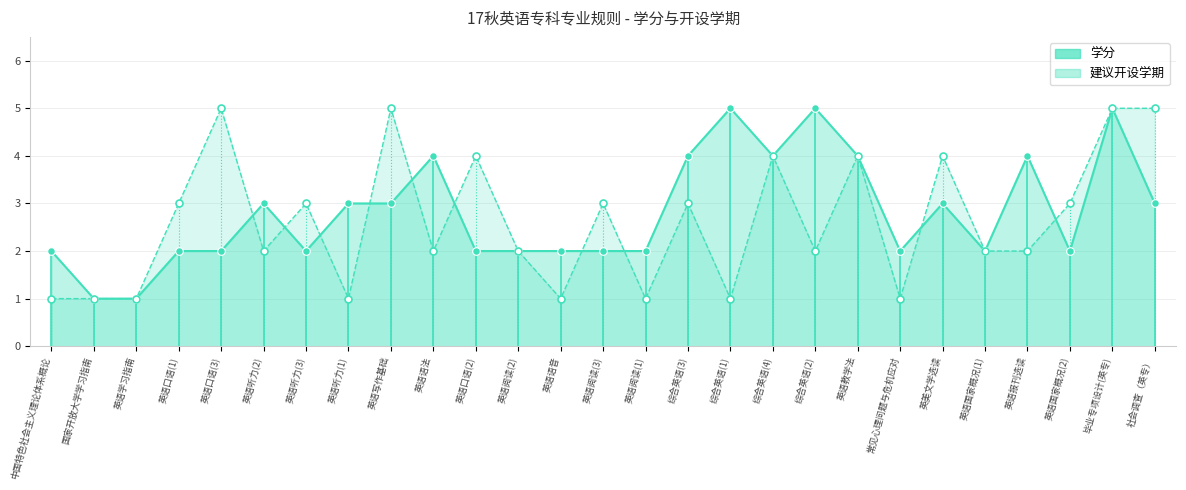

At which category is the sum across all series the highest?

毕业专项设计(英专)